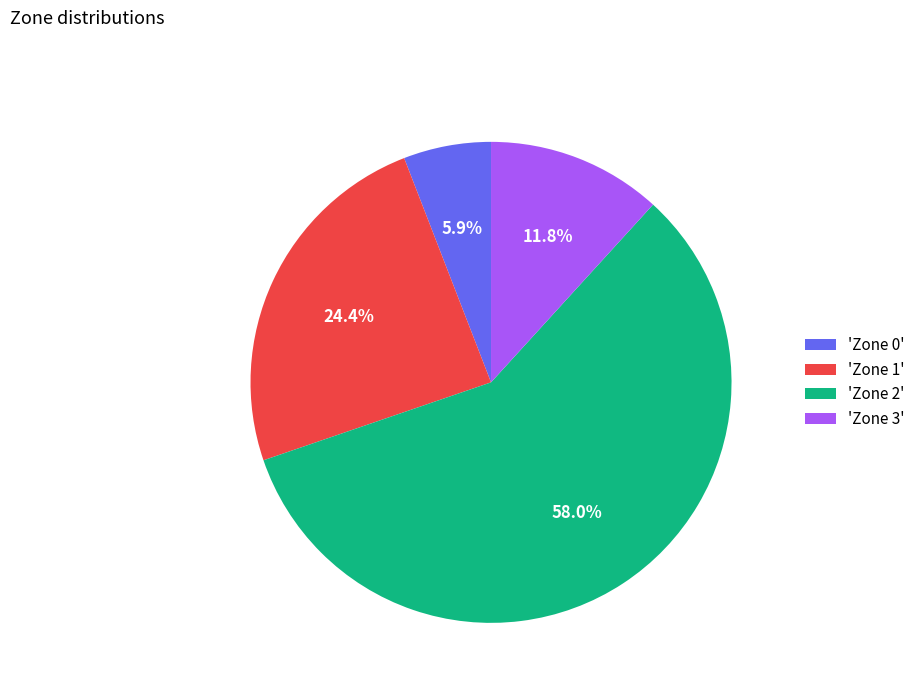

Rank the categories by value from highest to lowest.

'Zone 2', 'Zone 1', 'Zone 3', 'Zone 0'